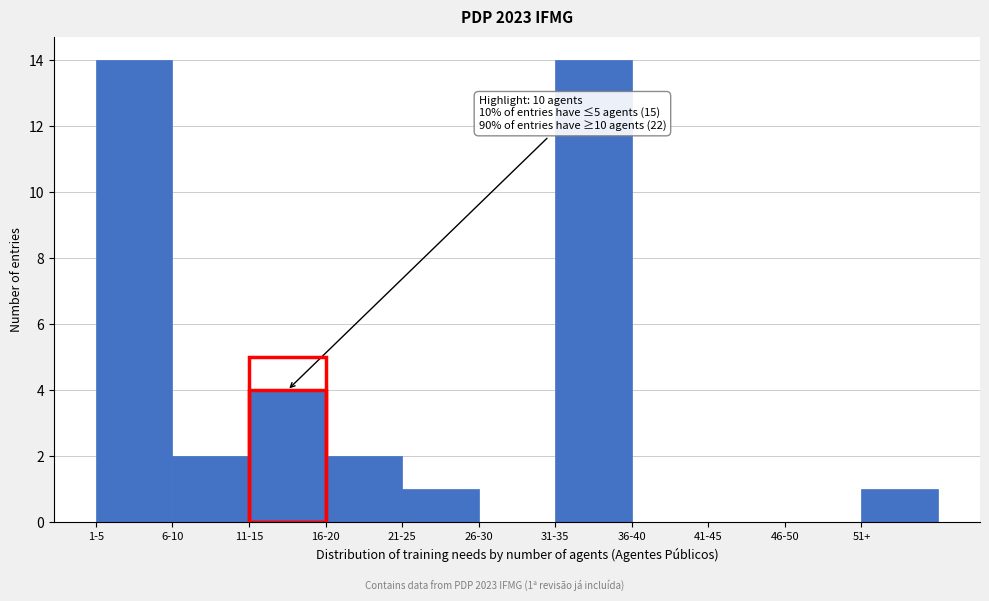

Reading right to left, what are all the values shown in this chart?

51+=1	46-50=0	41-45=0	36-40=0	31-35=14	26-30=0	21-25=1	16-20=2	11-15=4	6-10=2	1-5=14